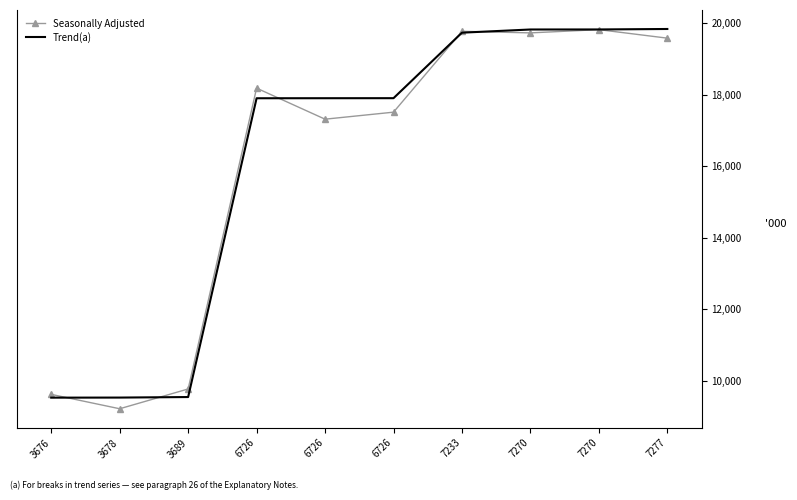

Where is the first local maximum for Seasonally Adjusted?

6726